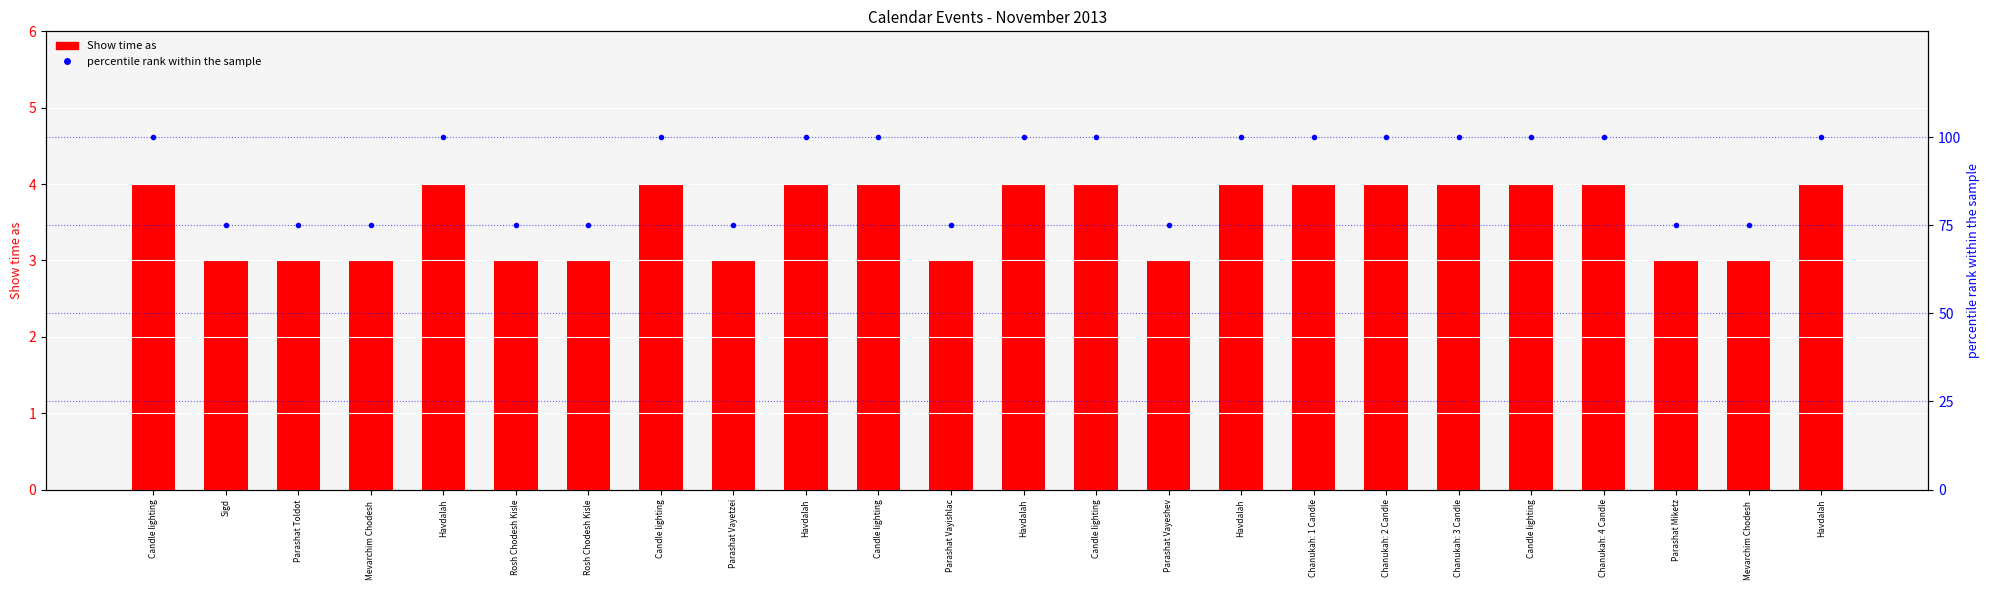

Rank the series by their average value, from lowest to highest.

Show time as, percentile rank within sample